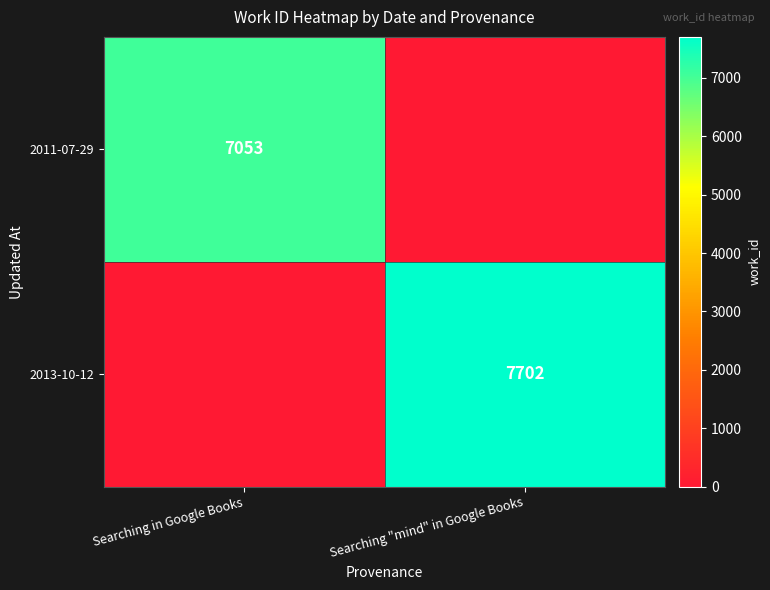

Is it true that 2011-07-29 equals 7053 at Searching in Google Books?

True